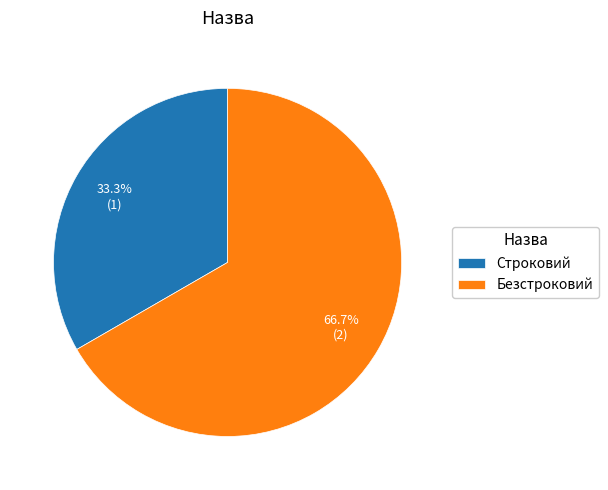

Approximately how many times larger is the value at Строковий compared to Безстроковий?

0.5